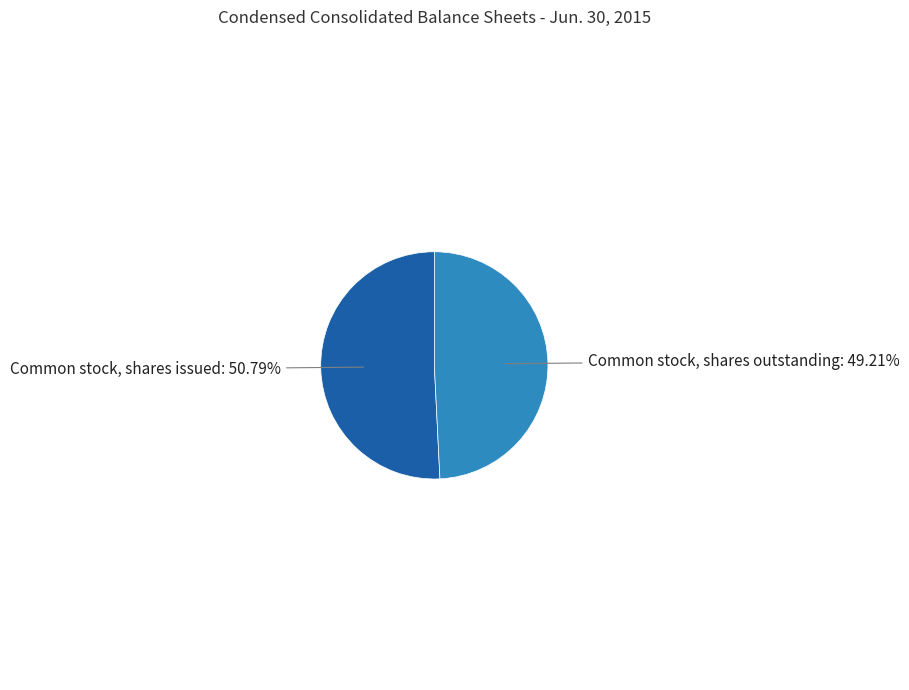

How many slices are in this pie chart?

2